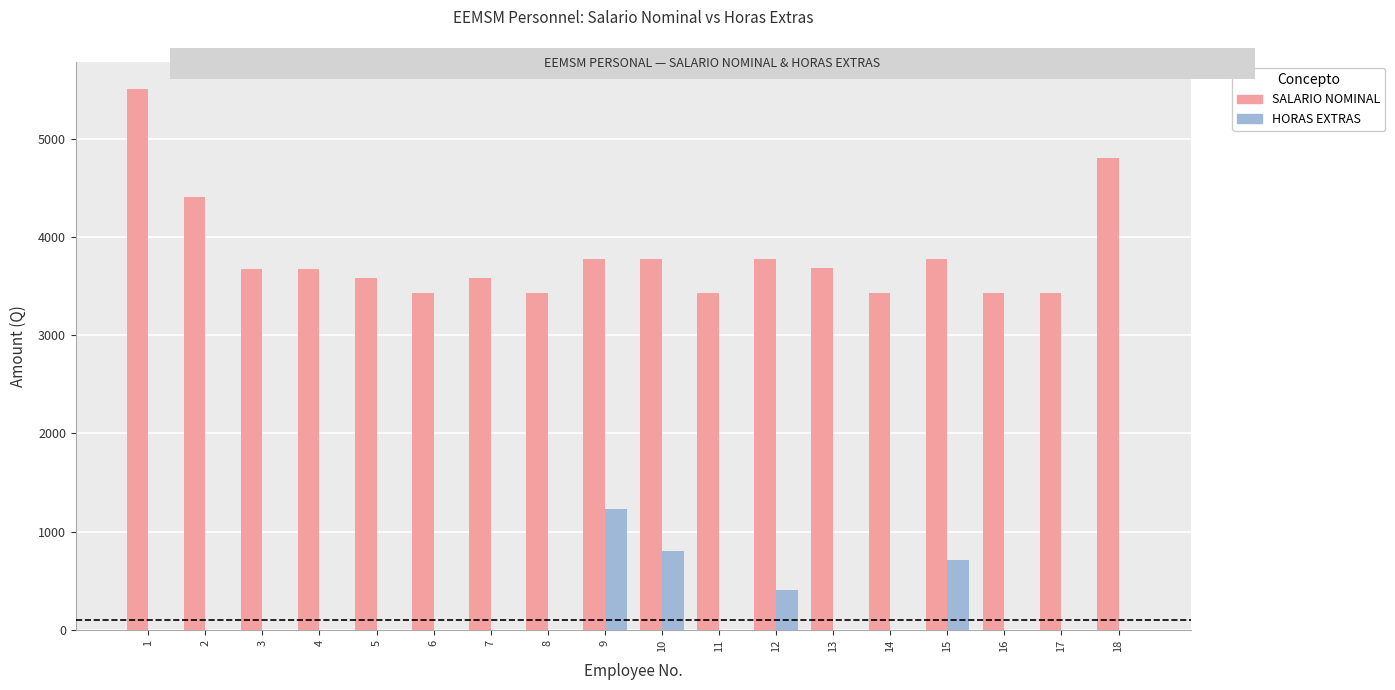

Which series has the largest total across all categories?

SALARIO NOMINAL